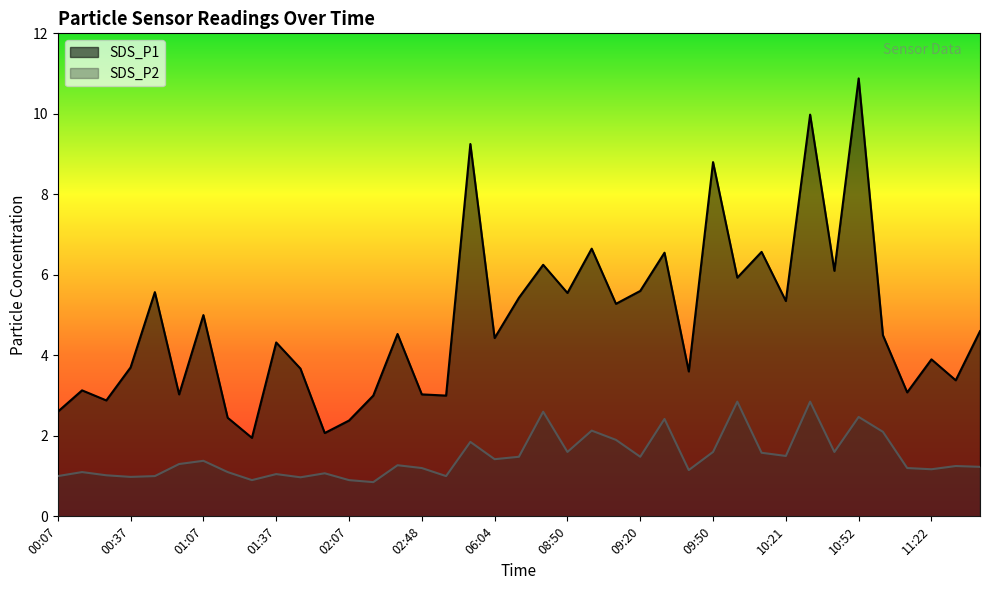

How many interior local valleys does the SDS_P2 series have?

12